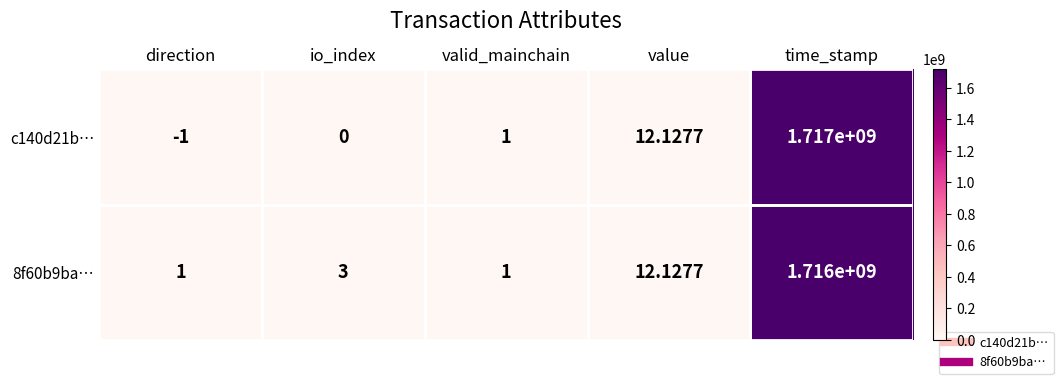

Where is c140d21b… nearest to the value 858499999?

value